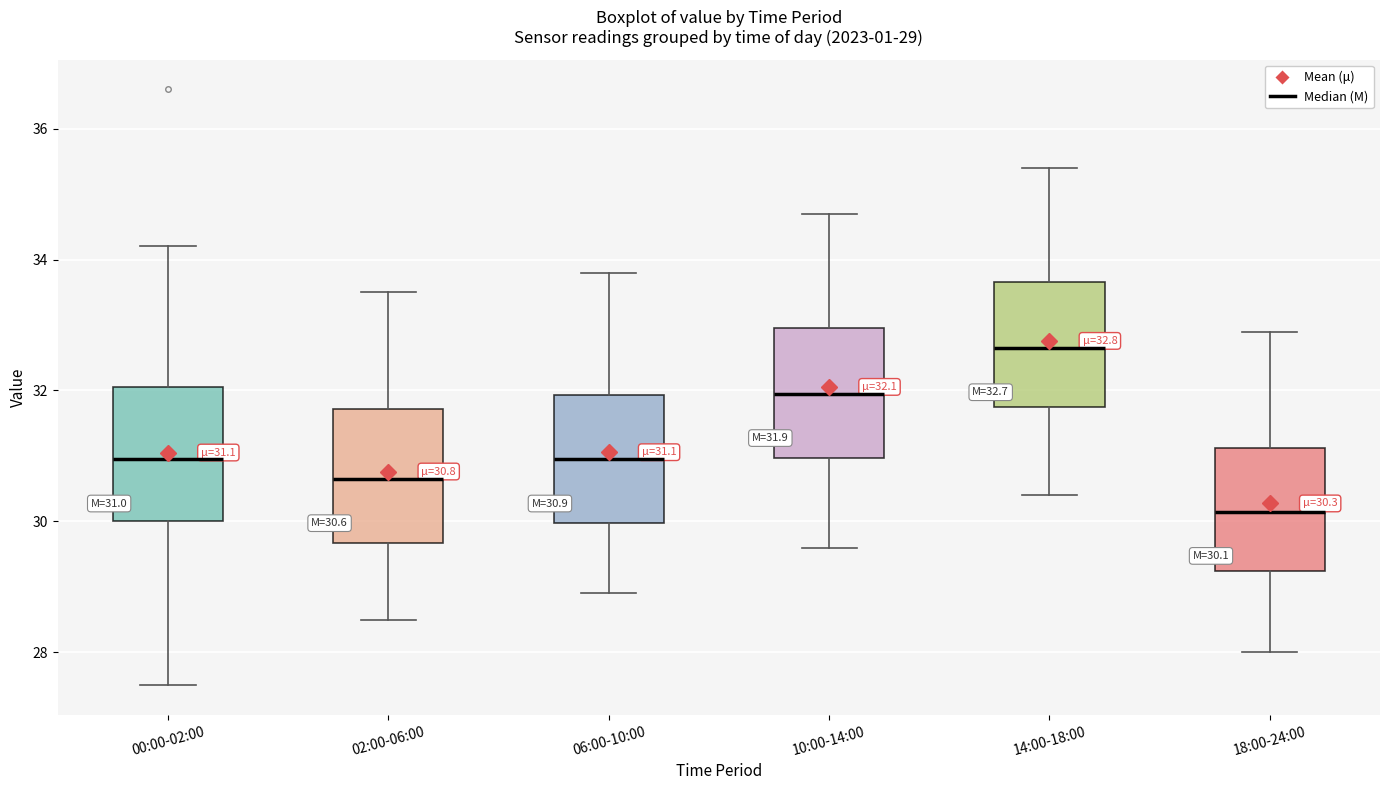

Which box's median line is the lowest?

18:00-24:00